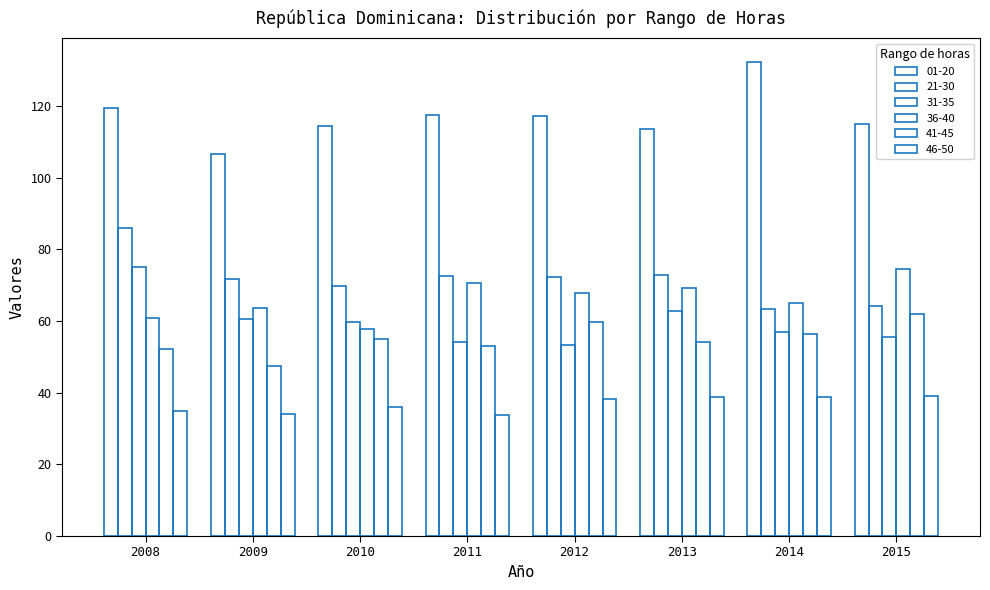

How many bars are there in total?

48